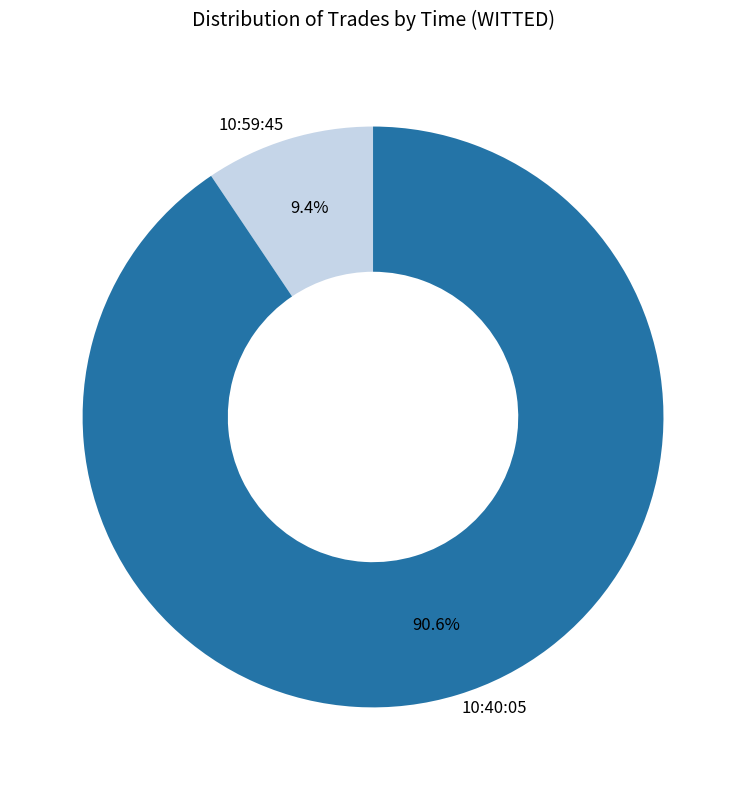

Which has a higher value, 10:59:45 or 10:40:05?

10:40:05